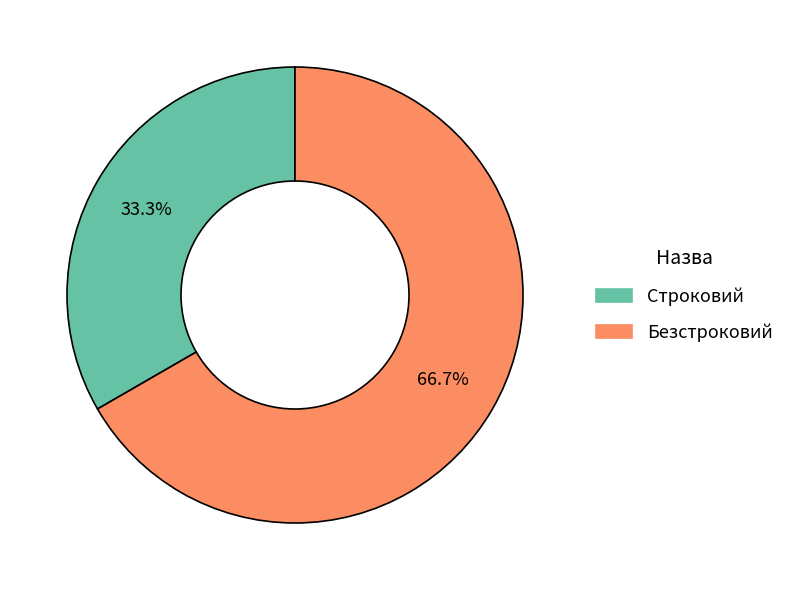

What is the majority slice?

Безстроковий